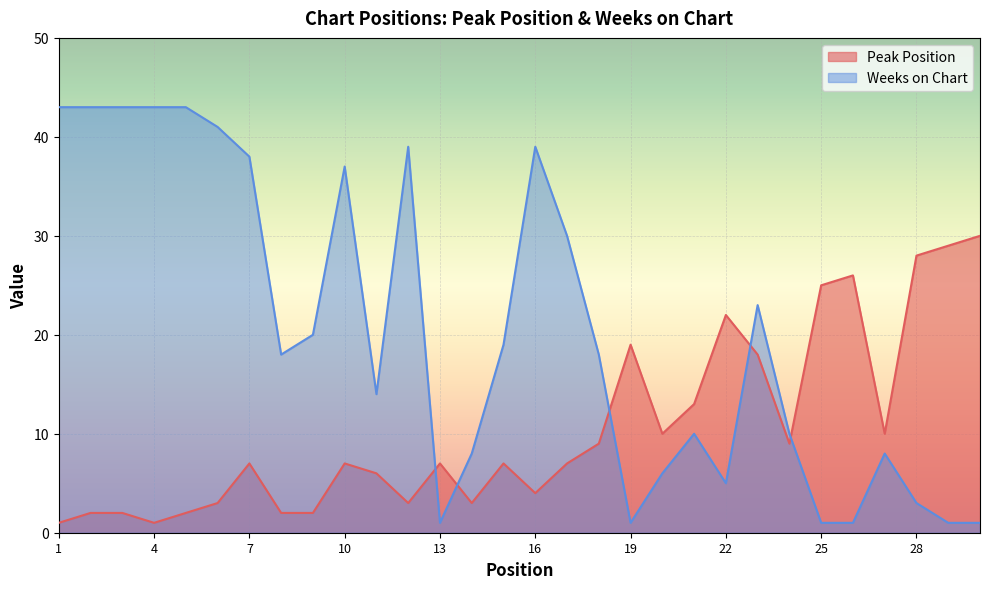

Rank the series by their maximum value, from lowest to highest.

Peak Position, Weeks on Chart